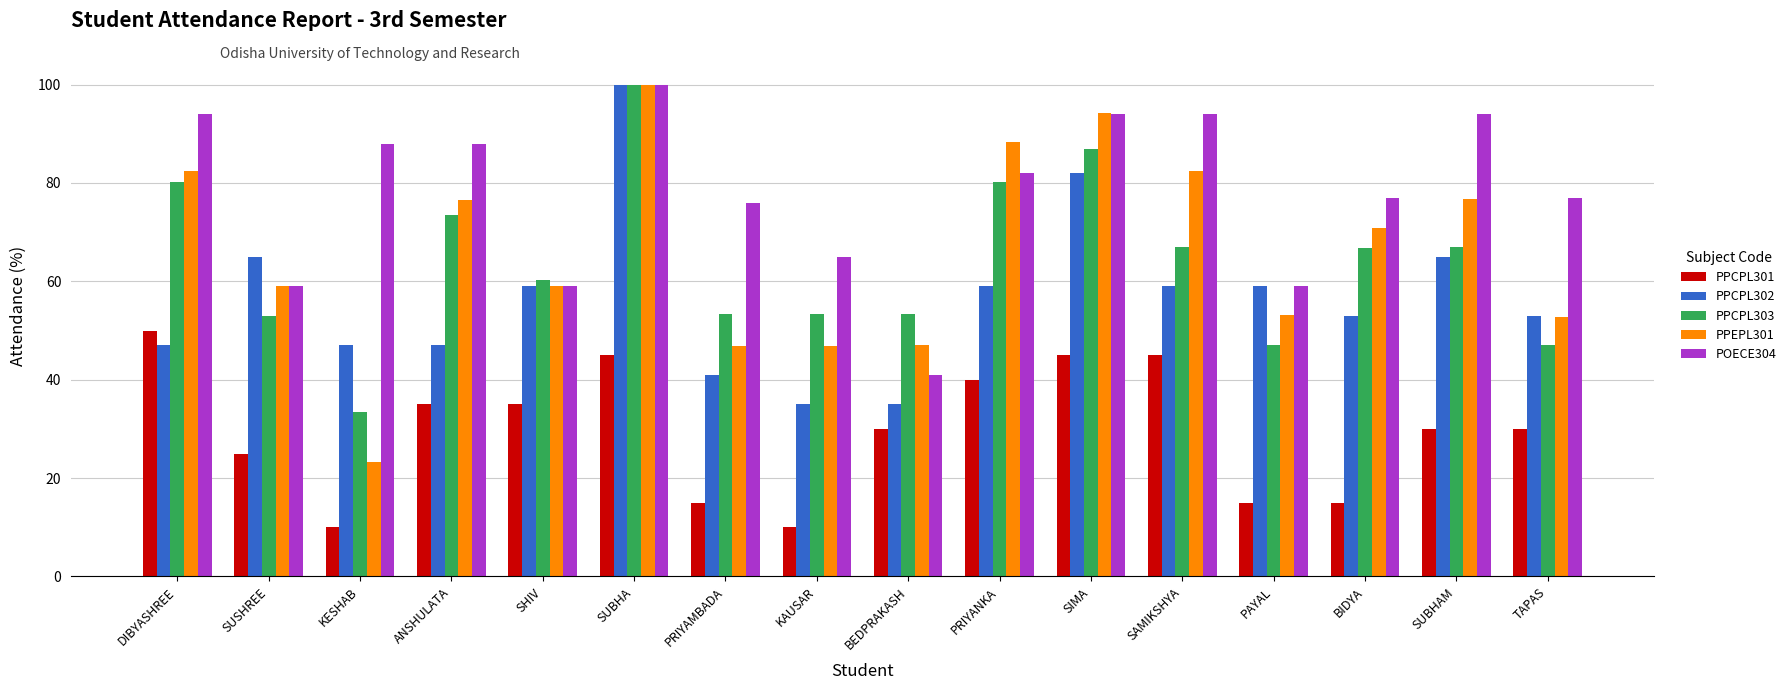

What is the value of the PPEPL301 bar at the 9th from the left?

47.1